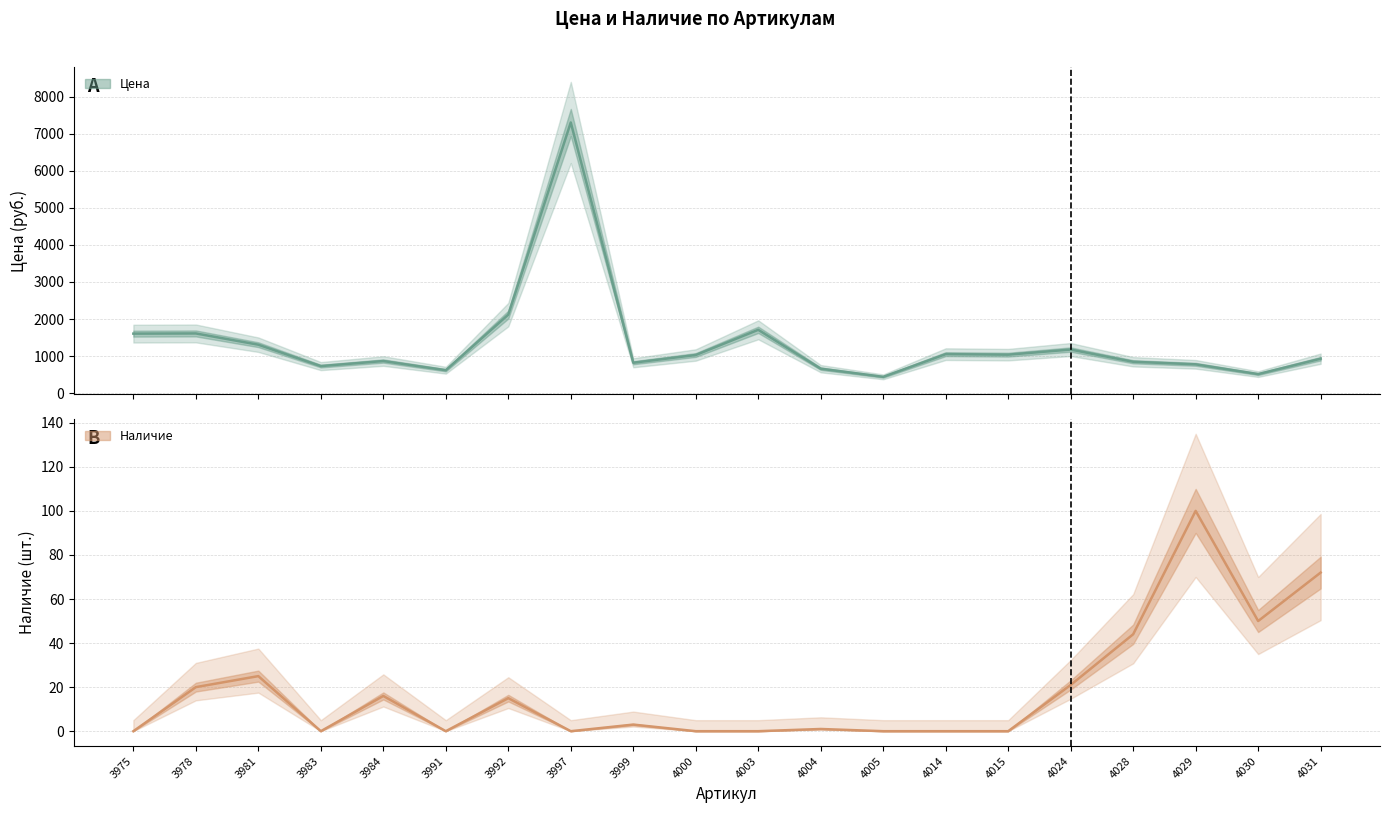

Reading left to right, what are all the values shown in this chart?

Цена: 1605	1610	1306	728	865	617	2118	7308	819	1028	1708	658	438	1051	1037	1175	845	776	512	928
Наличие: 0	20	25	0	16	0	15	0	3	0	0	1	0	0	0	21	44	100	50	72